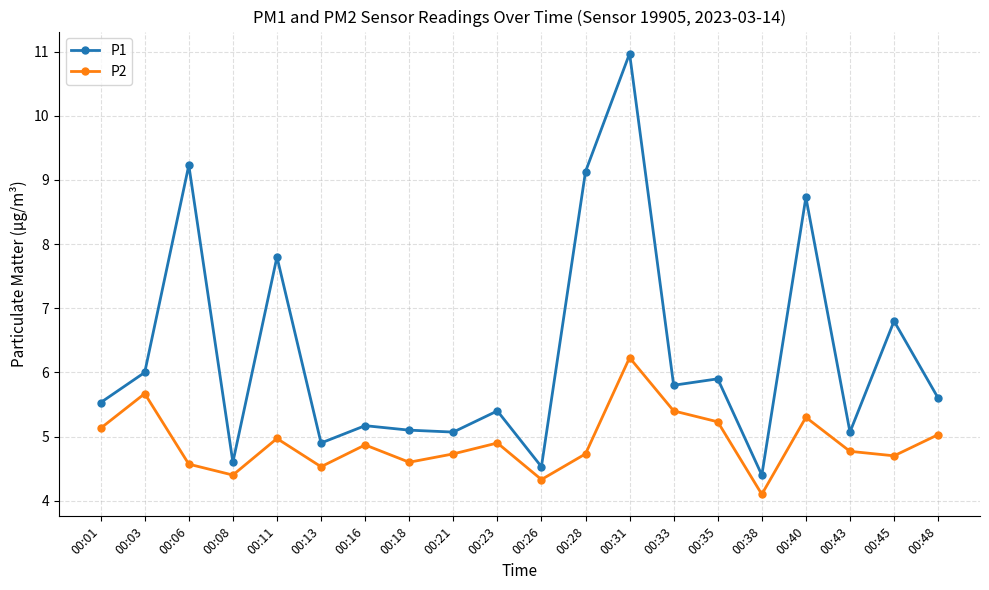

Reading left to right, transcribe all the data shown in this chart.

P1: 5.5	6.0	9.2	4.6	7.8	4.9	5.2	5.1	5.1	5.4	4.5	9.1	11.0	5.8	5.9	4.4	8.7	5.1	6.8	5.6
P2: 5.1	5.7	4.6	4.4	5.0	4.5	4.9	4.6	4.7	4.9	4.3	4.7	6.2	5.4	5.2	4.1	5.3	4.8	4.7	5.0